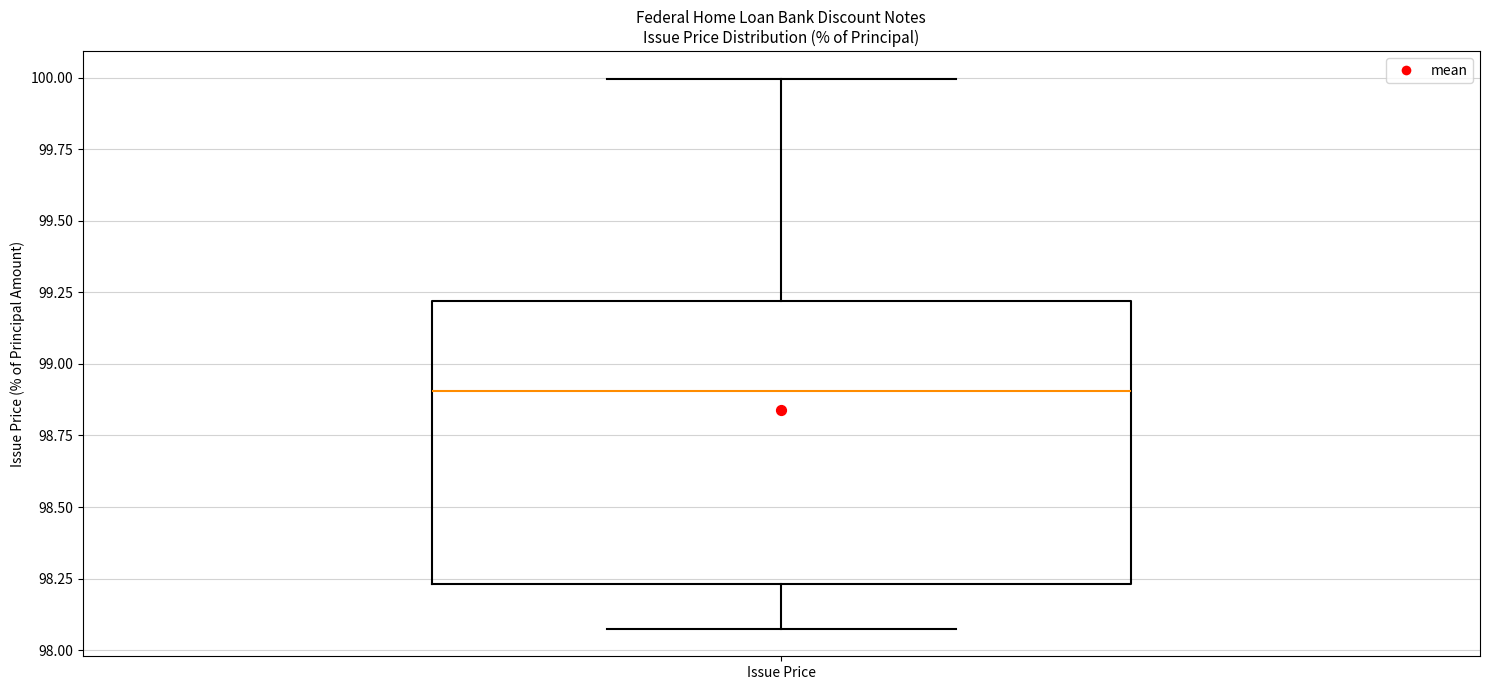

Read this box plot against the y-axis: the position of the median line, the range covered by the box, and the ends of both whiskers. The values are not printed on the chart, so give them approximately, as read against the axis.

median 98.90, box 98.25 to 99.20, whiskers 98.10 to 100.00